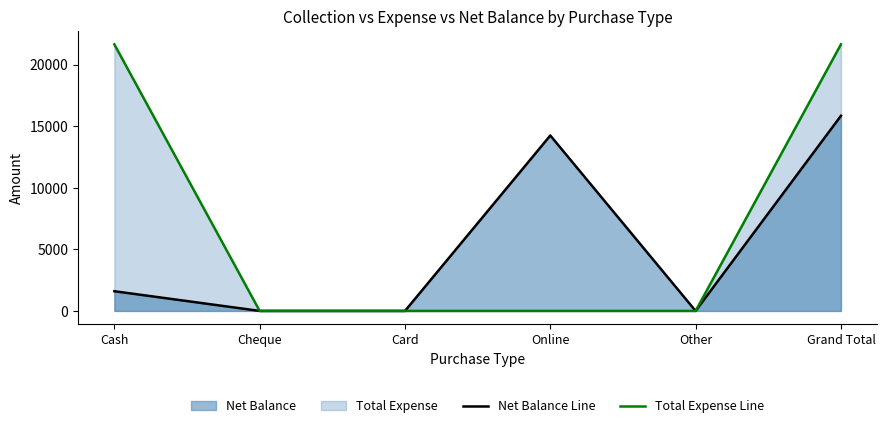

Does the chart display data point markers on the line(s)?

No